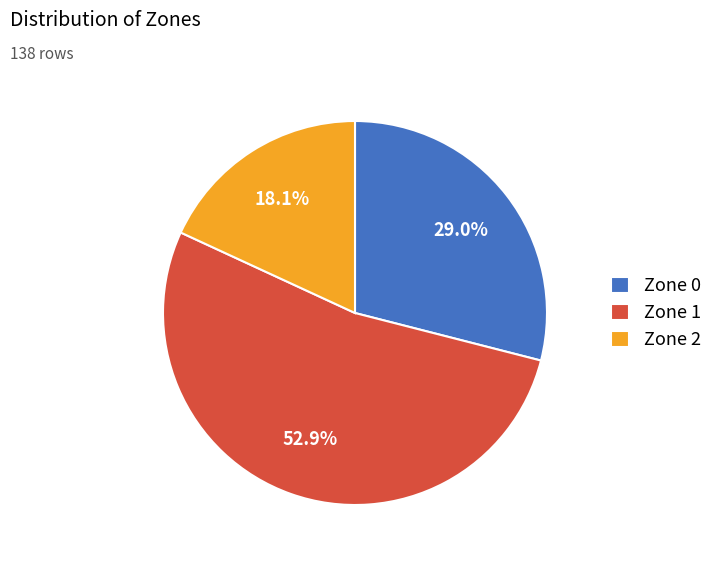

Rank the categories by value from highest to lowest.

Zone 1, Zone 0, Zone 2